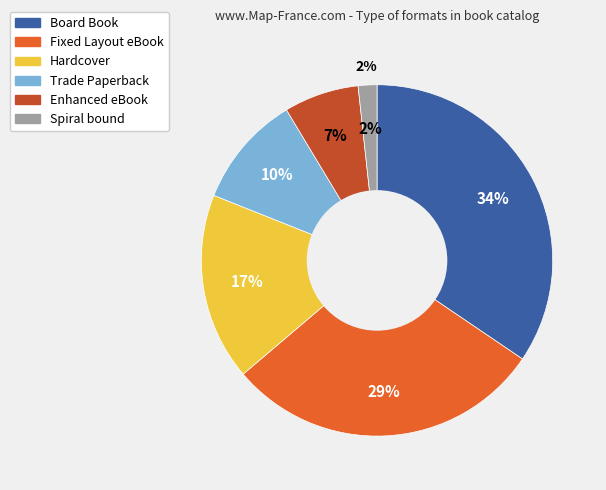

Which category has the smallest portion of the pie?

Spiral bound